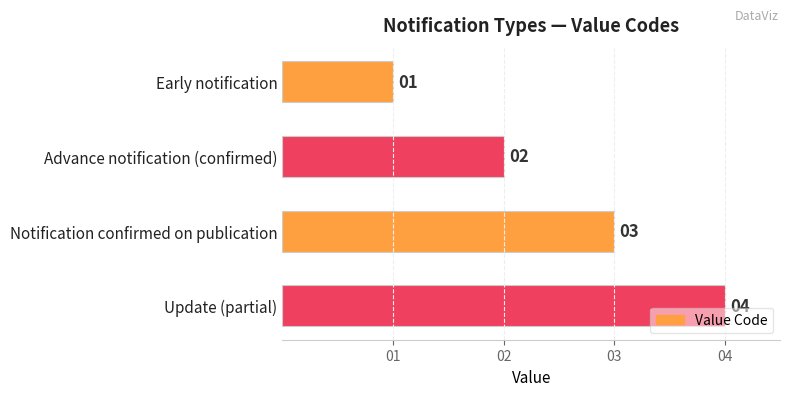

At which category does the chart reach its minimum across all series?

Early notification